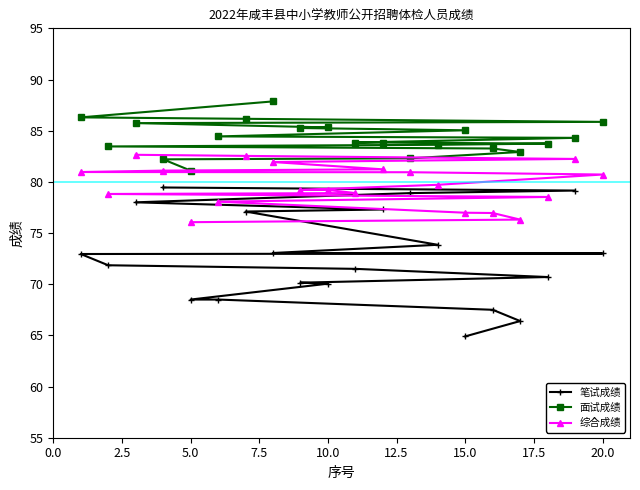

What are all the series names shown in the legend?

笔试成绩, 面试成绩, 综合成绩